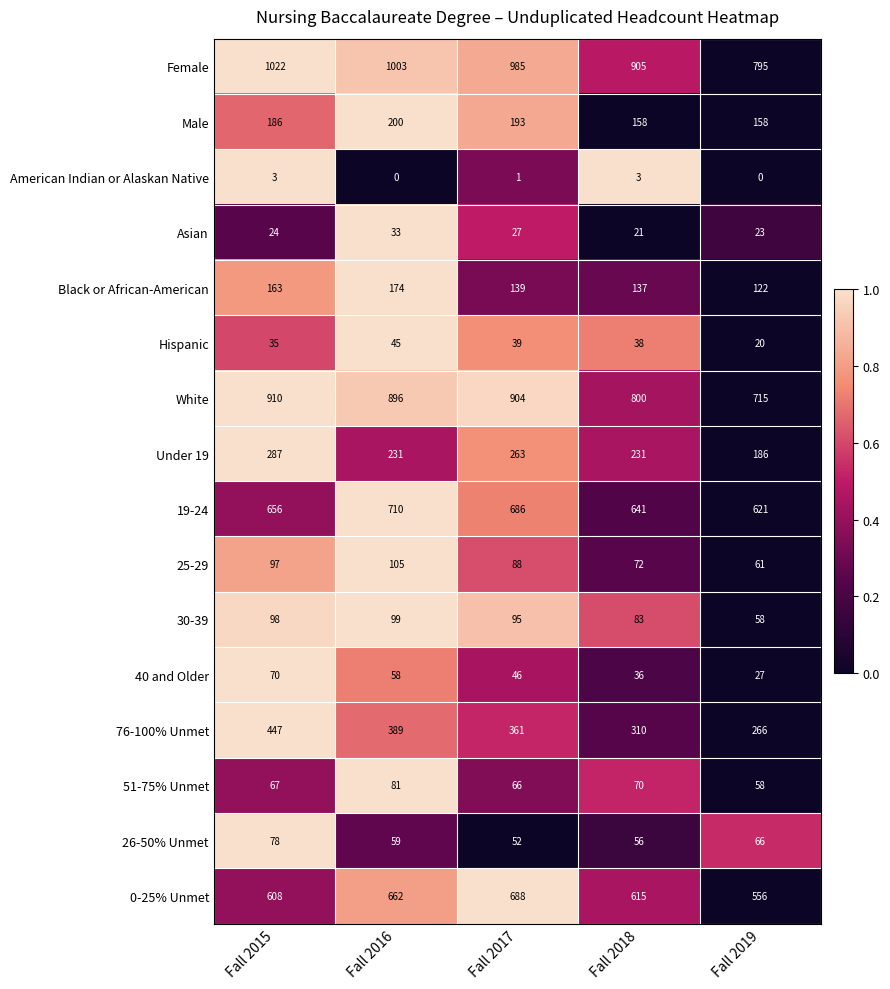

What is the lowest value of the 25-29 series?

61